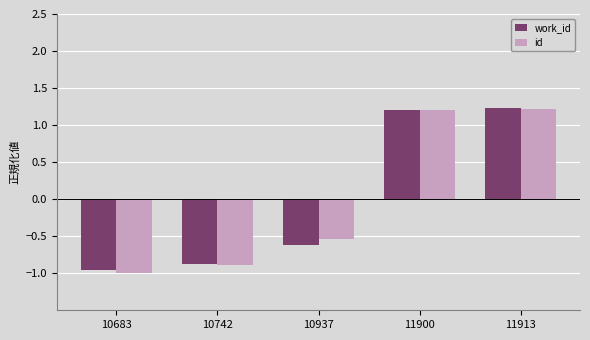

At how many categories does at least one series exceed 0?

2